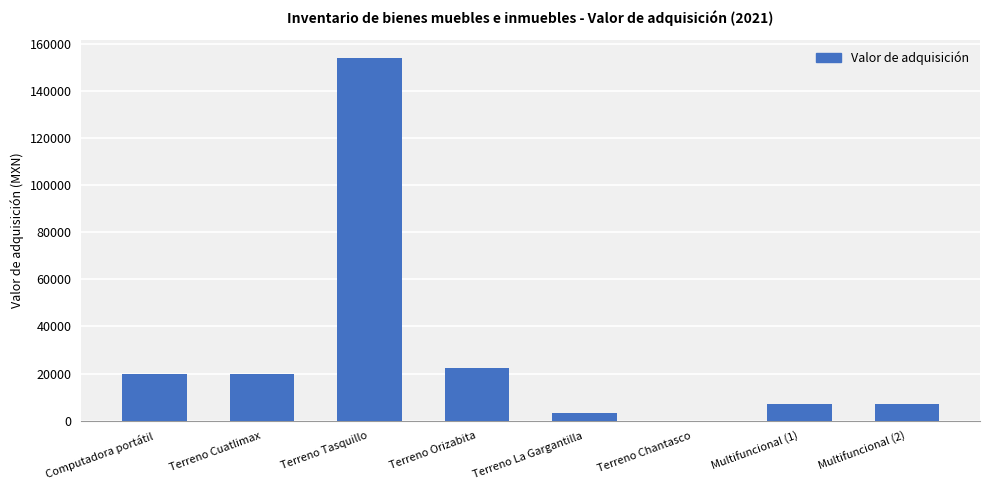

Count the number of data series in this chart.

1